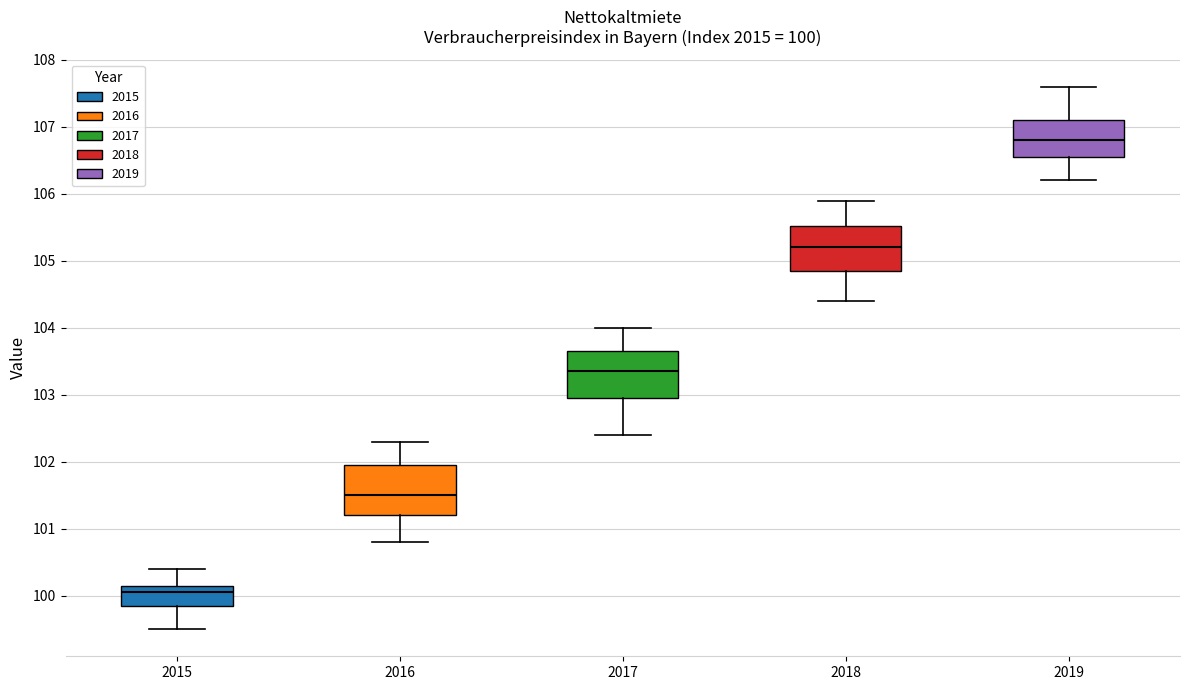

Which box has the highest median line?

2019